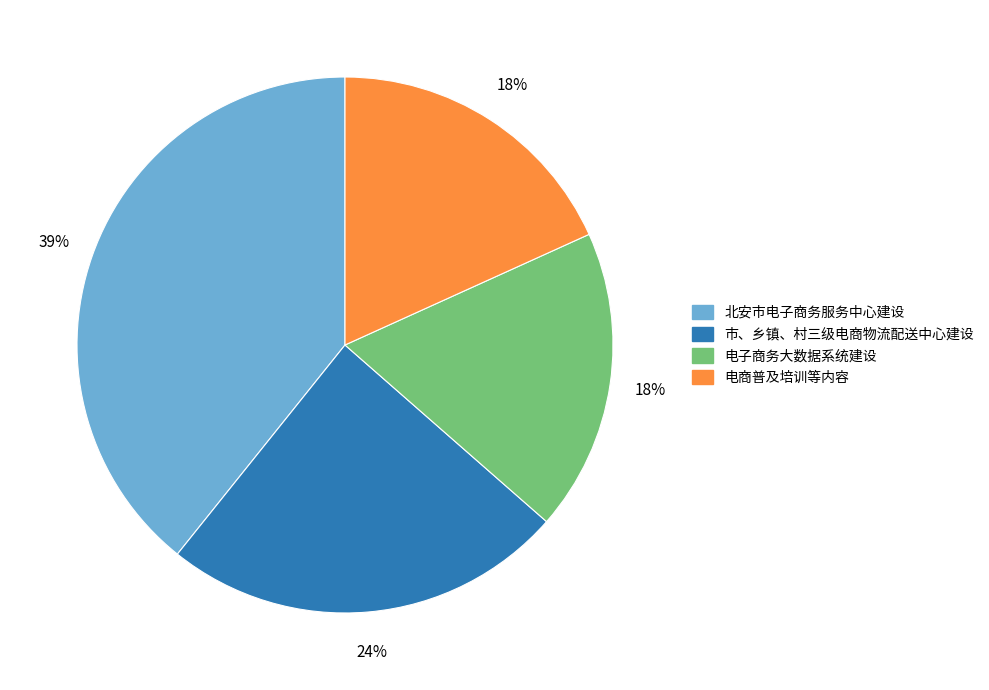

What percentage is the 电子商务大数据系统建设 slice, to the nearest percent?

18%